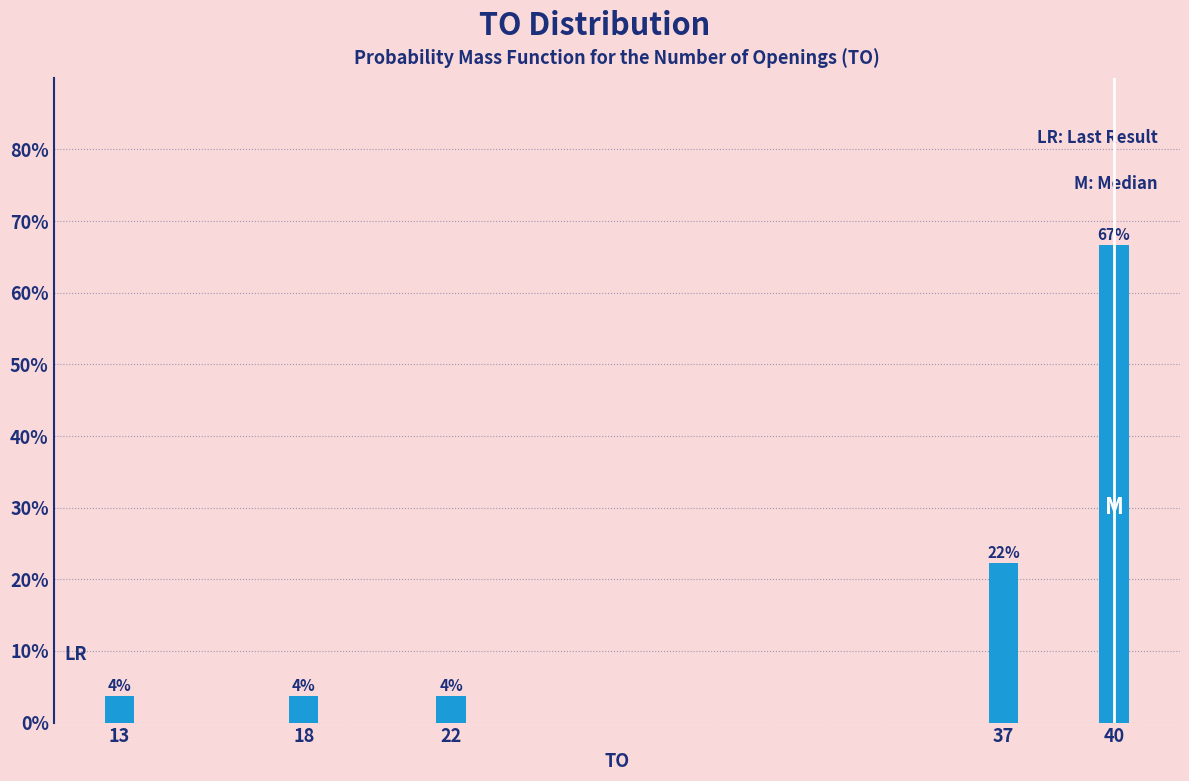

Does the chart contain any negative values?

No